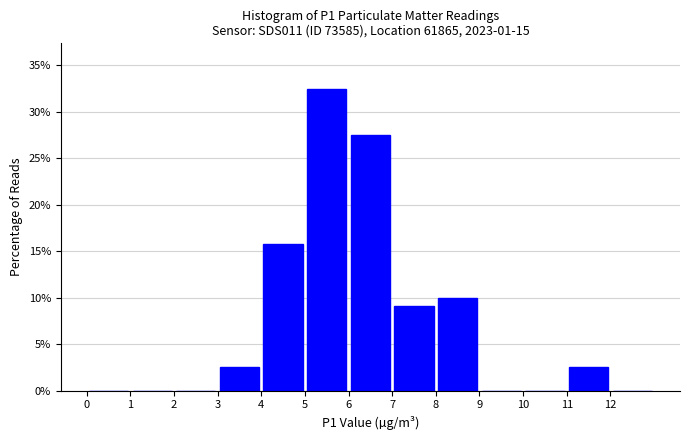

Reading left to right, list every bar in this chart as the range it spans on the x-axis followed by its height. The values are not printed on the chart, so give them approximately, as read against the axis.

0 to 1: 0
1 to 2: 0
2 to 3: 0
3 to 4: 2.5
4 to 5: 16.0
5 to 6: 32.5
6 to 7: 27.5
7 to 8: 9.0
8 to 9: 10.0
9 to 10: 0
10 to 11: 0
11 to 12: 2.5
12 to 13: 0